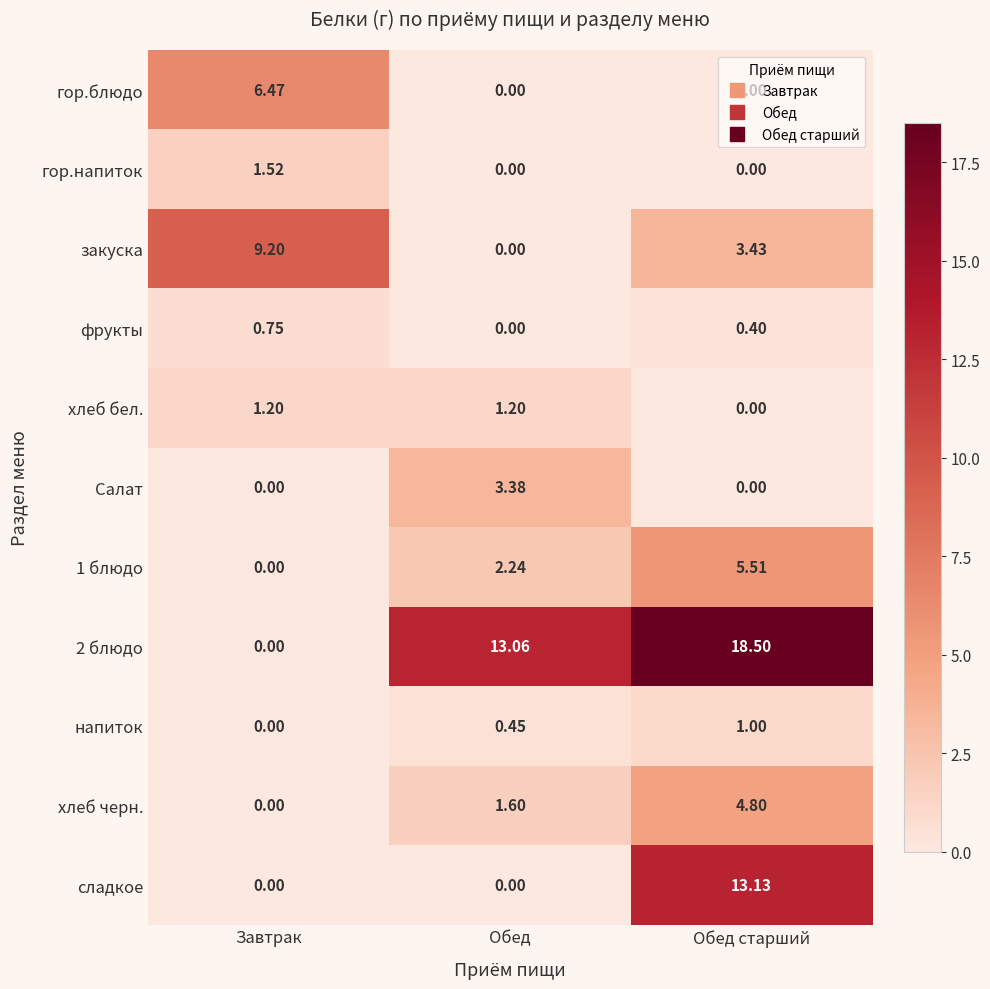

Which series changed the most between Обед and Обед старший?

сладкое